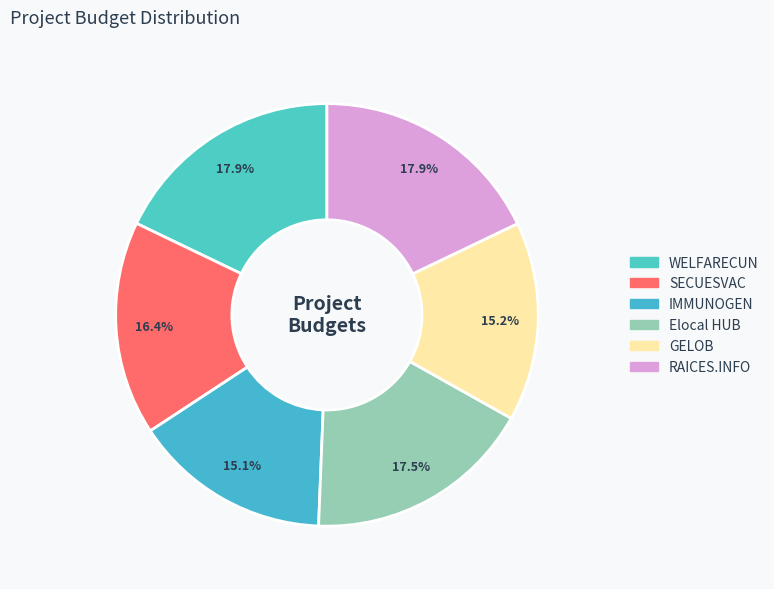

Does any single category account for the majority?

No